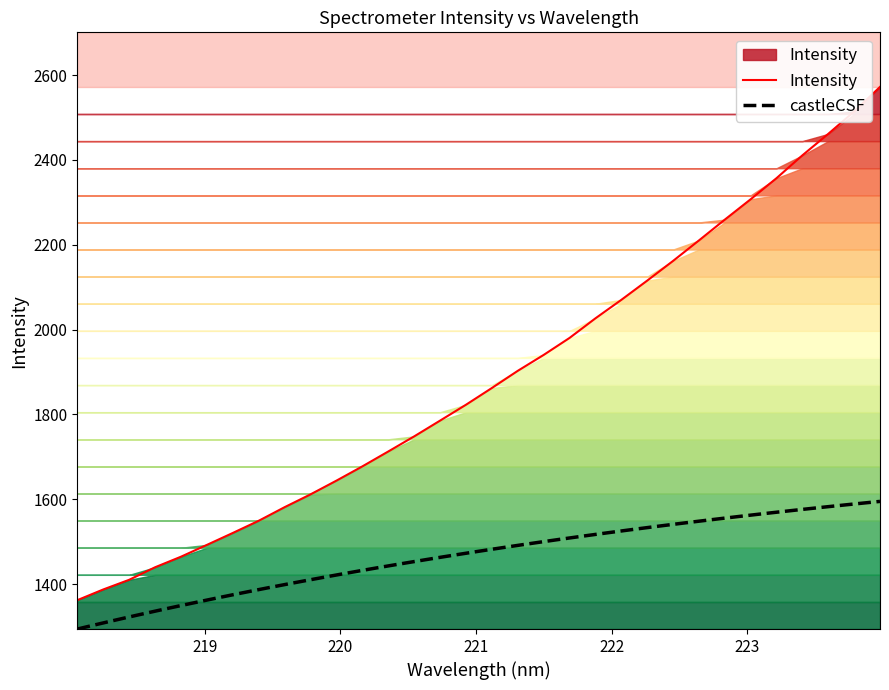

Which has a higher value, 220.7354 or 218.442?

220.7354